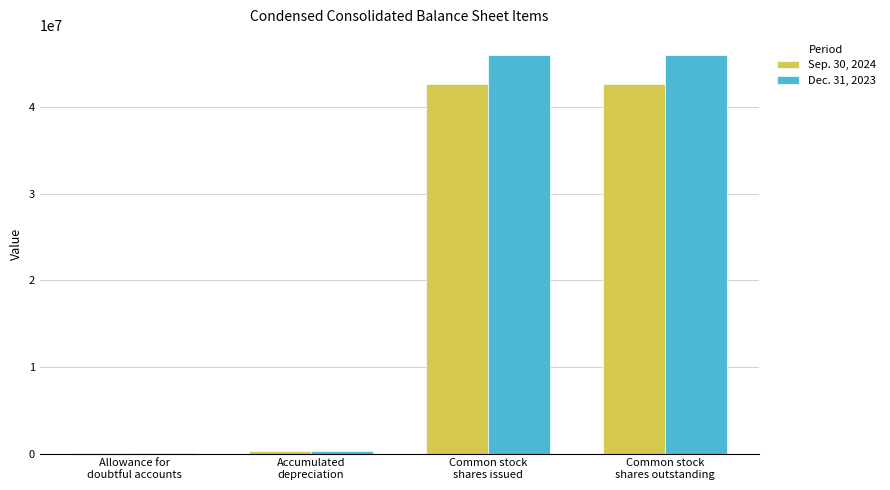

The value of Dec. 31, 2023 at Common stock
shares issued is 64485647. True or false?

False